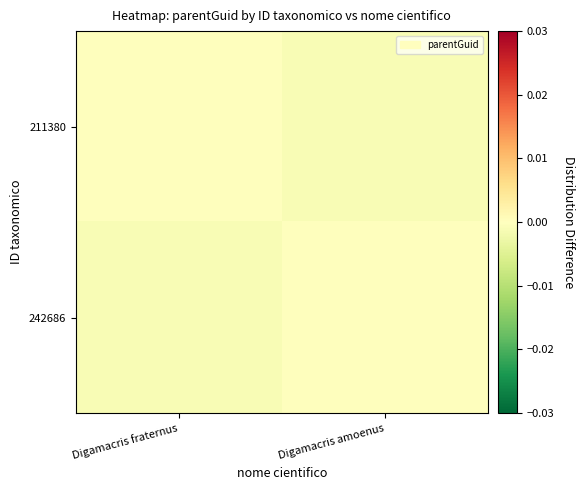

How many series are shown in this chart?

2